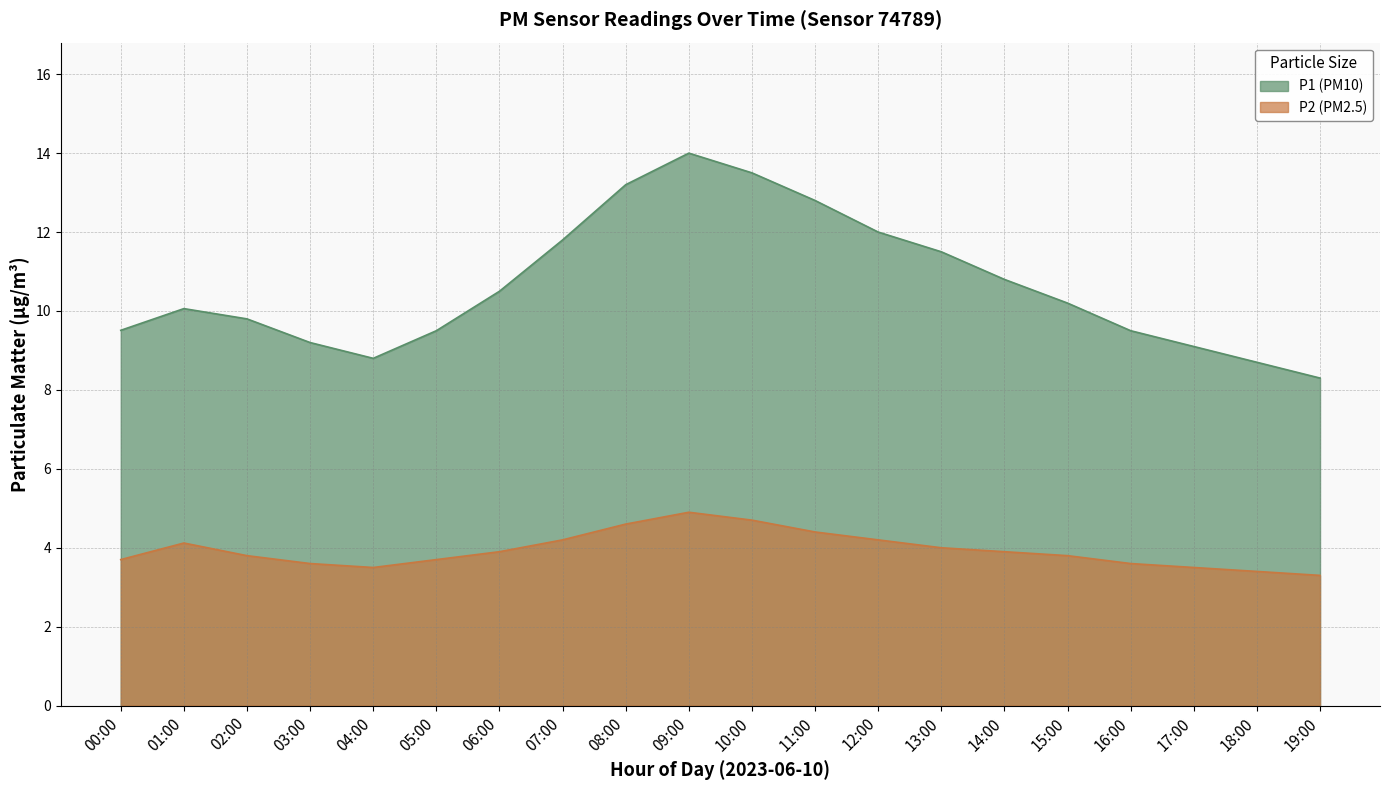

Count the number of data series in this chart.

2